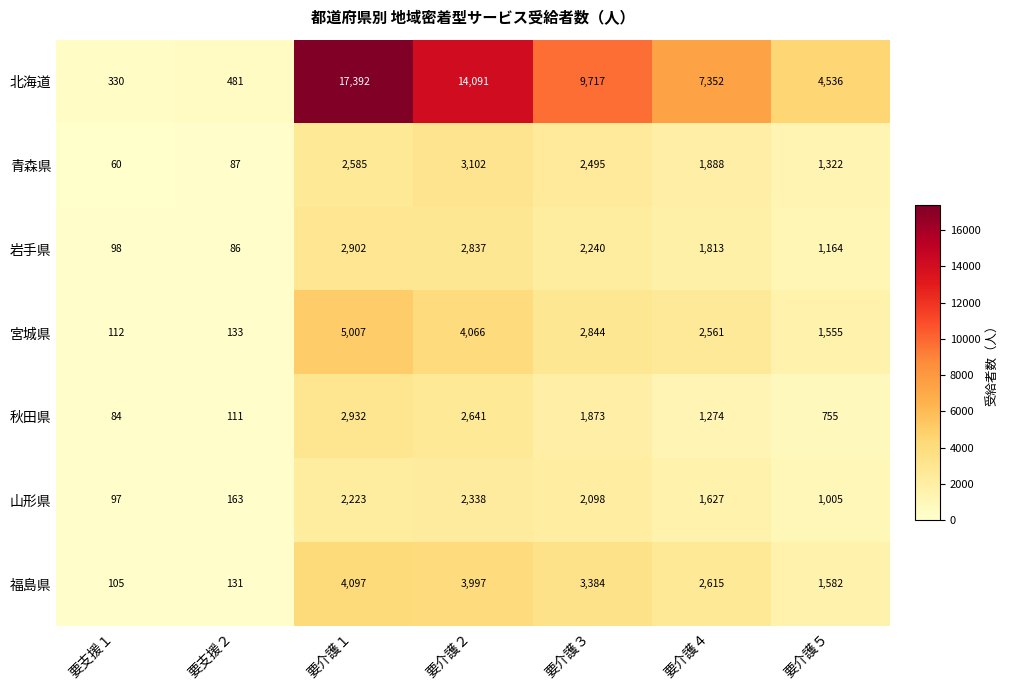

At 要介護３, list the series in order from smallest to largest.

秋田県, 山形県, 岩手県, 青森県, 宮城県, 福島県, 北海道